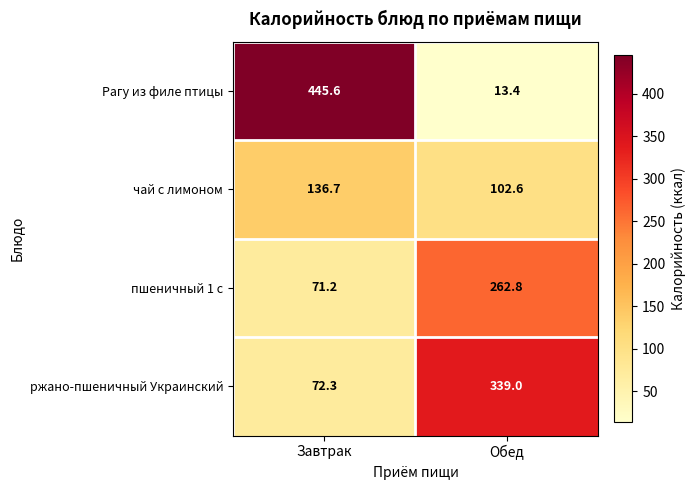

Which series has the largest total across all categories?

Рагу из филе птицы